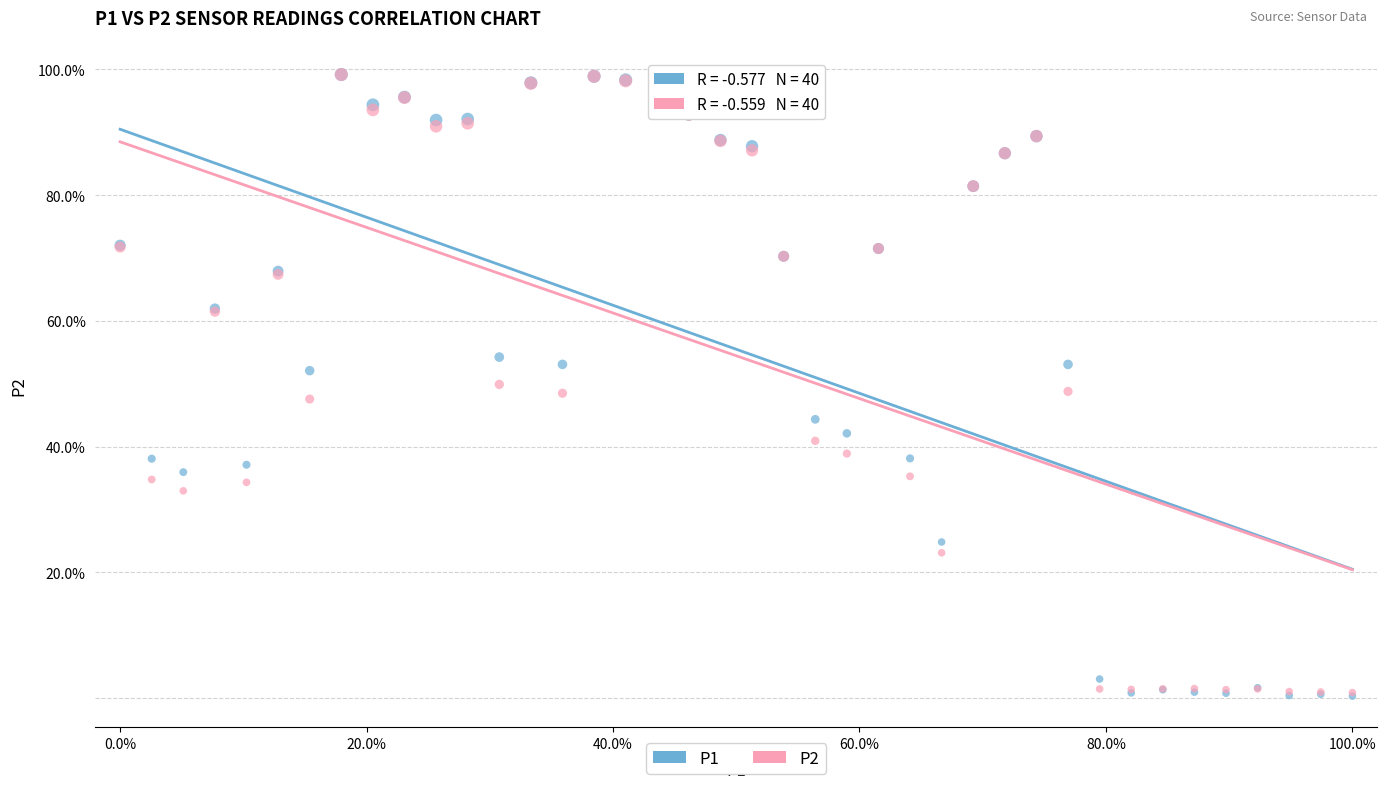

What are all the series names shown in the legend?

P1, P2